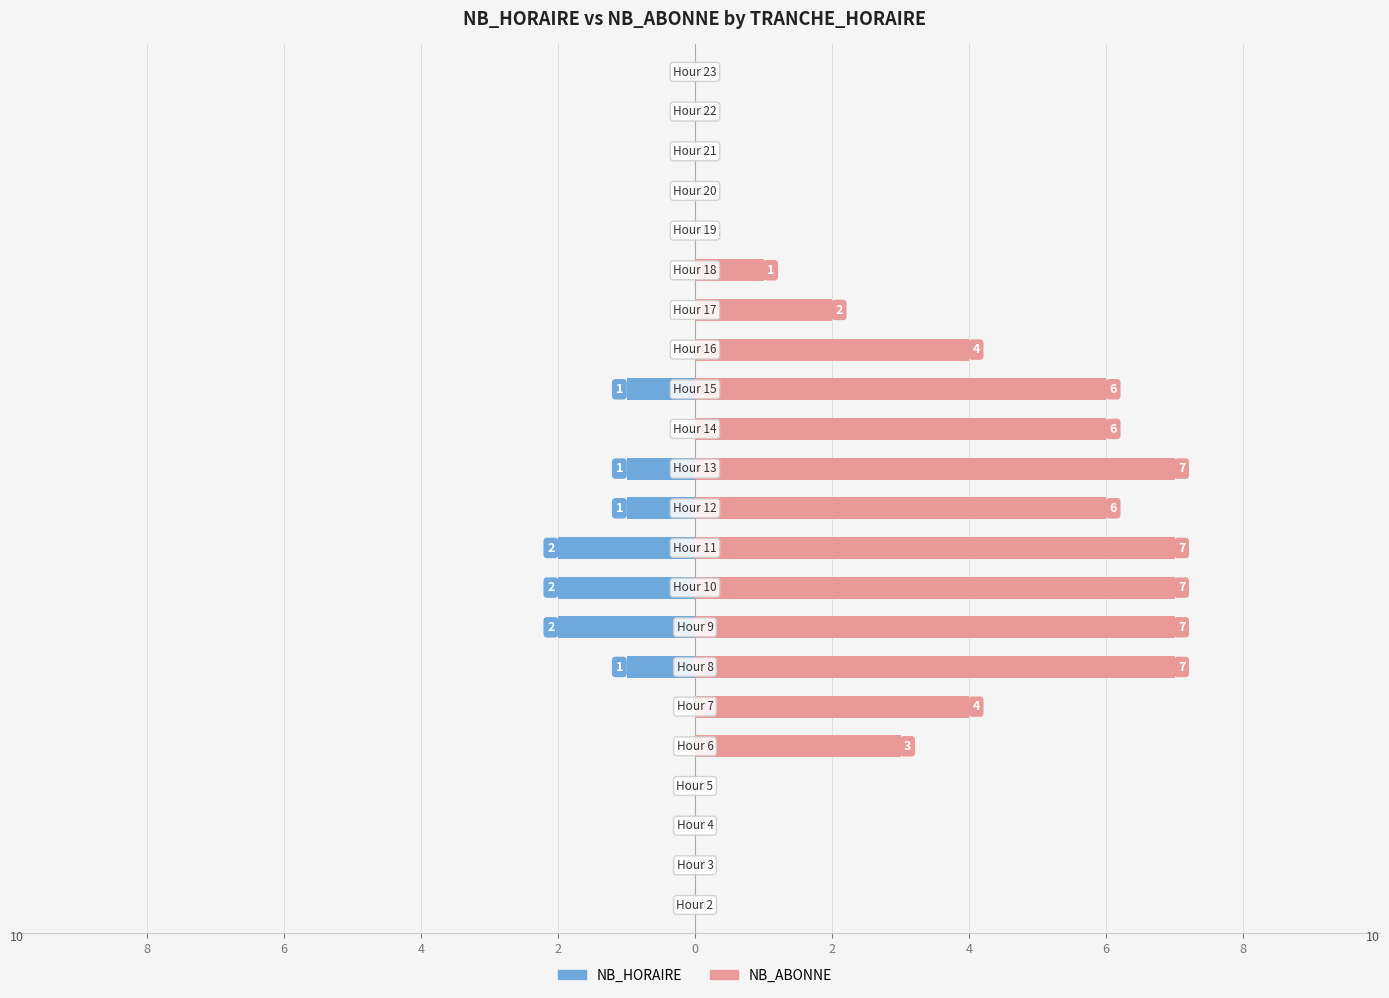

How many NB_HORAIRE values are between -1 and 0?

19